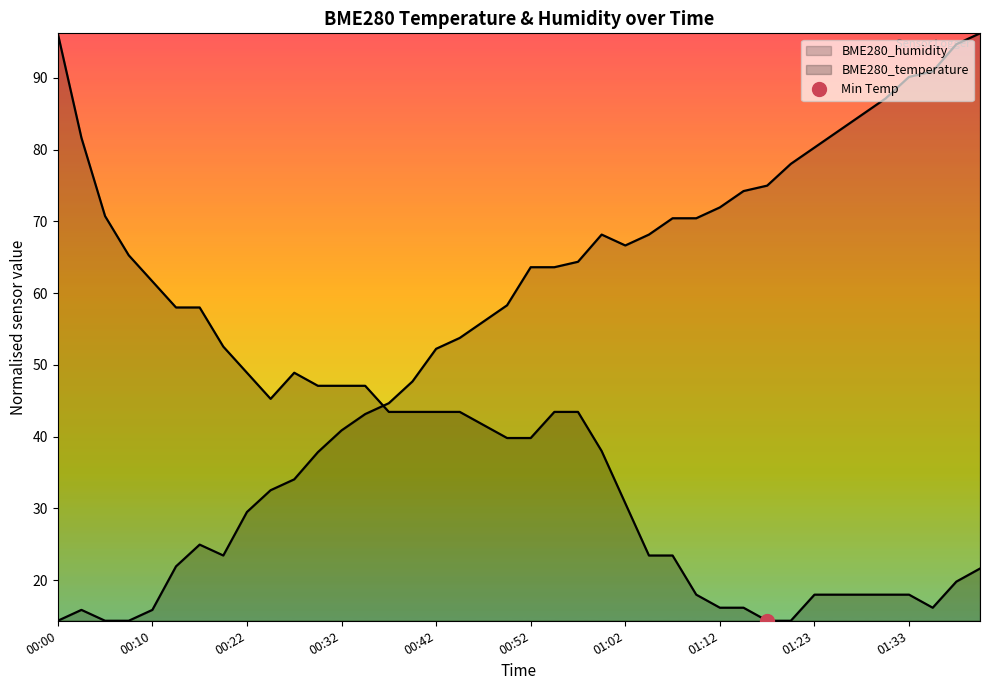

List the labels in order of BME280_temperature value, smallest first.

01:17, 01:20, 01:12, 01:15, 01:35, 01:10, 01:23, 01:25, 01:28, 01:30, 01:33, 01:37, 01:40, 01:05, 01:07, 01:02, 01:00, 00:50, 00:52, 00:47, 00:37, 00:40, 00:42, 00:45, 00:55, 00:57, 00:25, 00:30, 00:32, 00:35, 00:22, 00:27, 00:20, 00:15, 00:17, 00:10, 00:07, 00:05, 00:02, 00:00